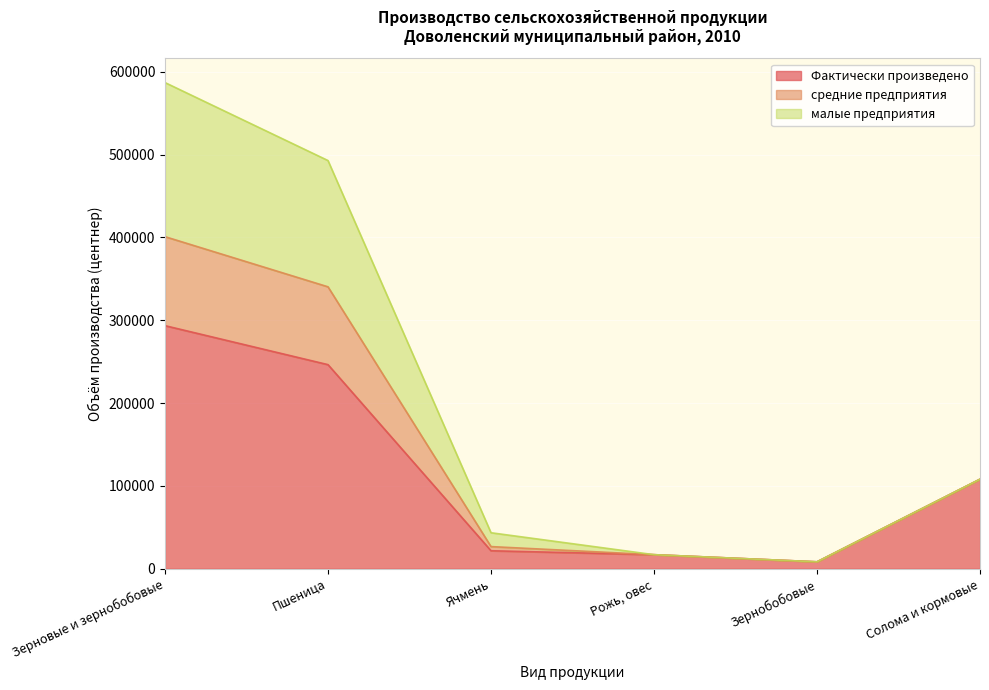

What are all the series names shown in the legend?

Фактически произведено, средние предприятия, малые предприятия